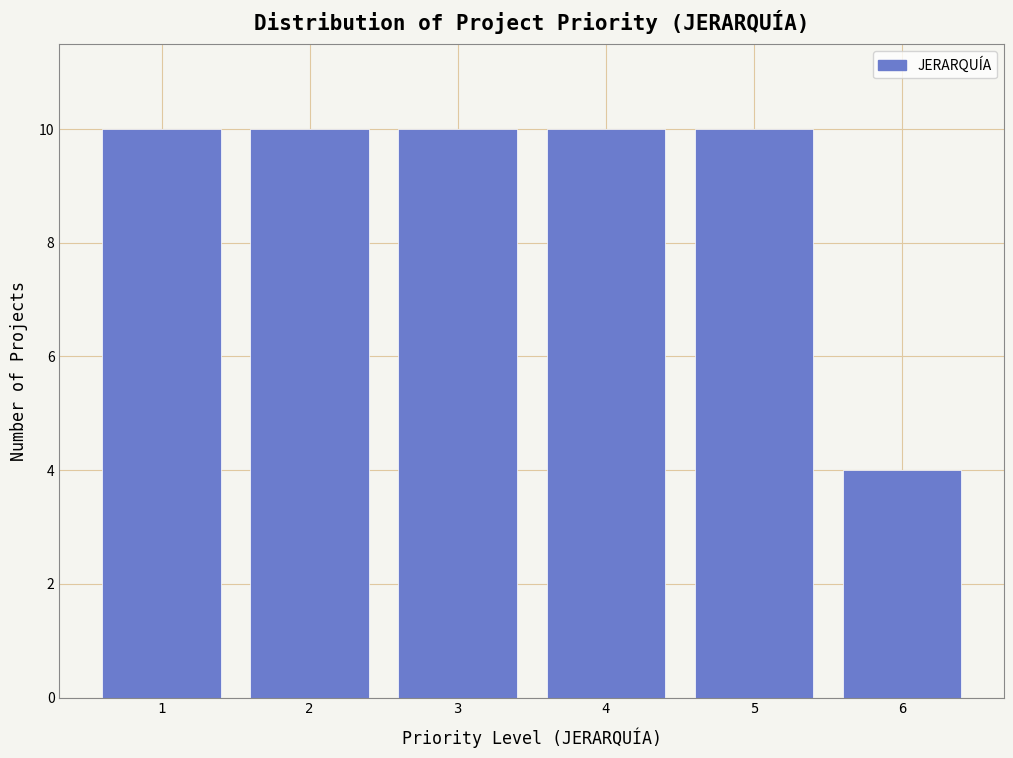

Reading left to right, transcribe all the data shown in this chart.

1=10	2=10	3=10	4=10	5=10	6=4